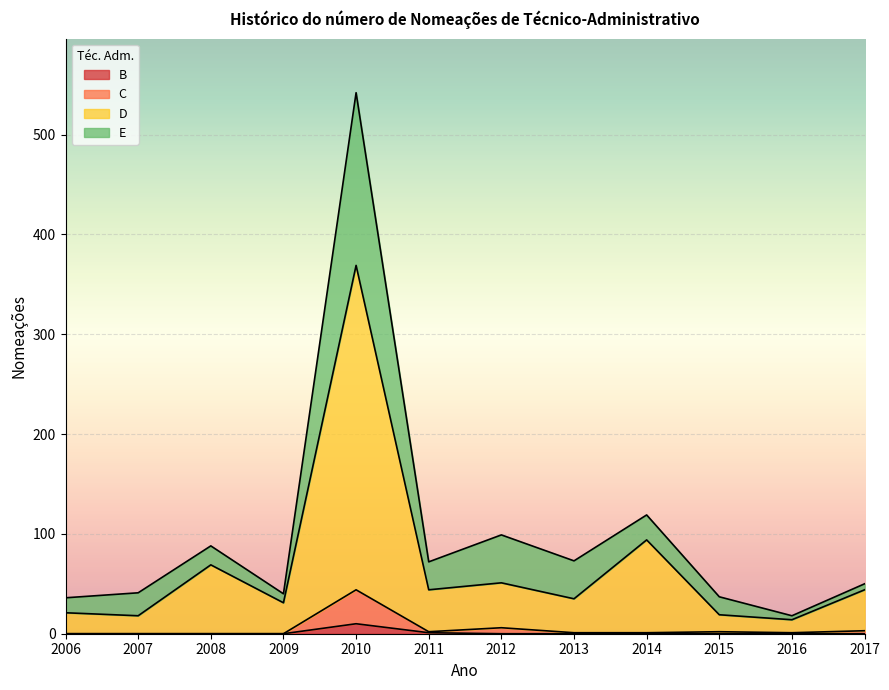

True or false: C has a value of 2 at 2011.

True